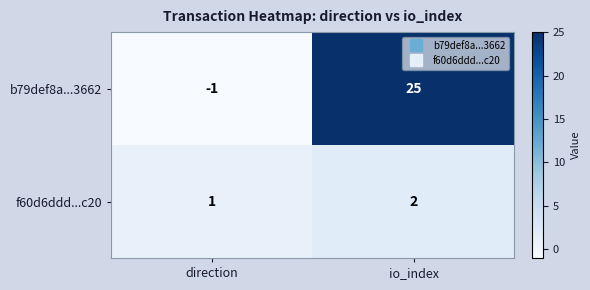

At which category is the sum across all series the highest?

io_index